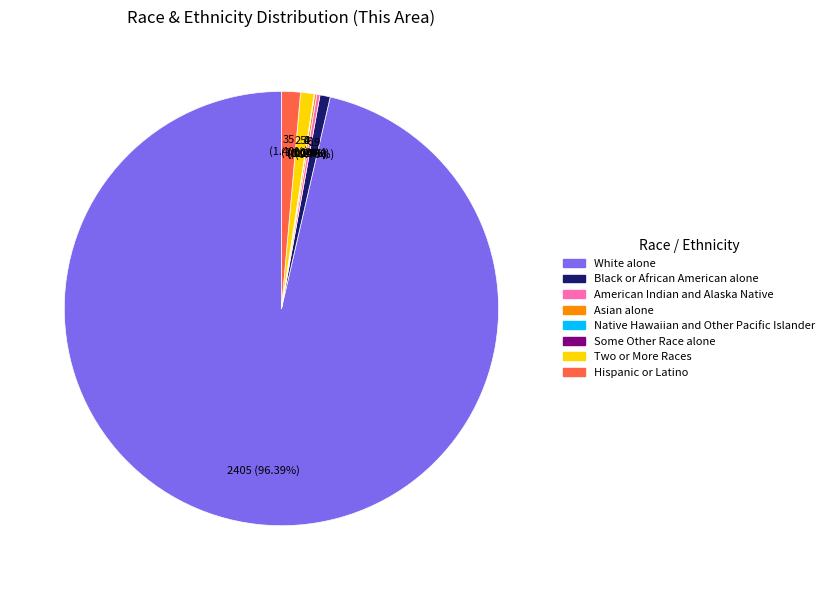

What is the largest slice in the pie chart?

White alone